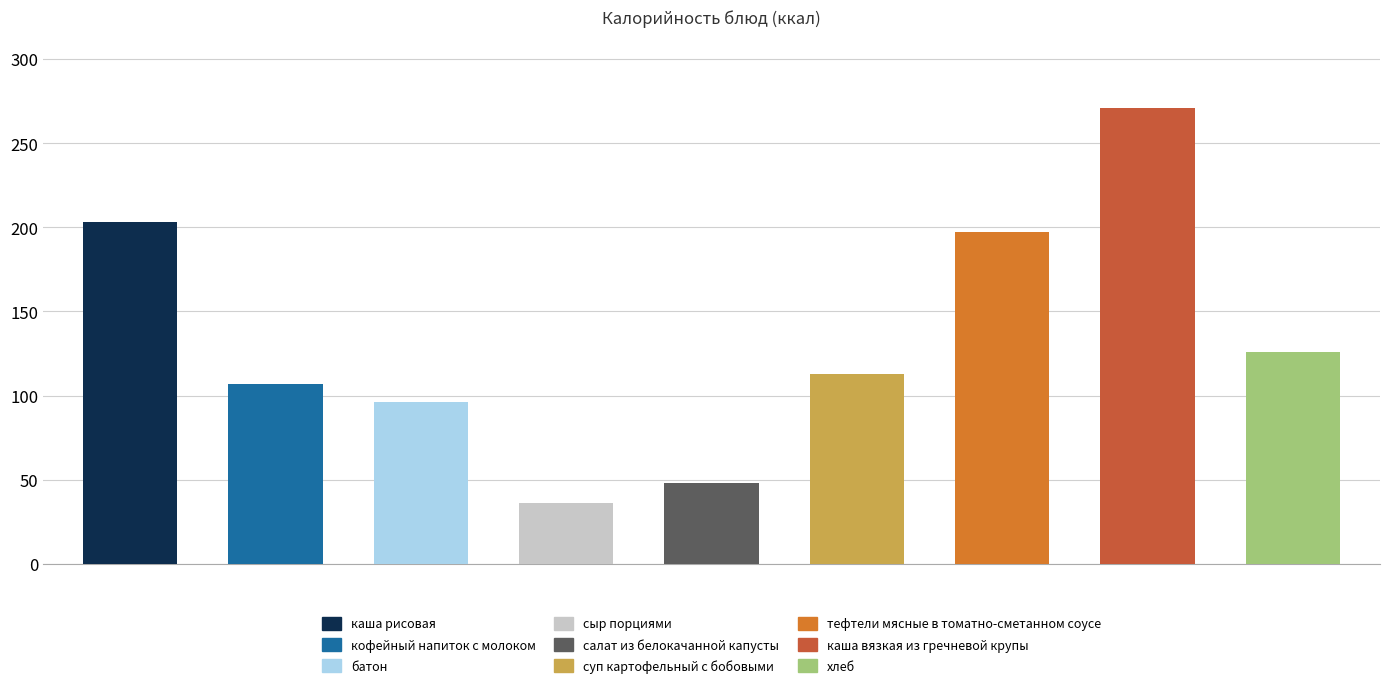

Reading left to right, transcribe all the data shown in this chart.

203	107	96	36	48	113	197	271	126